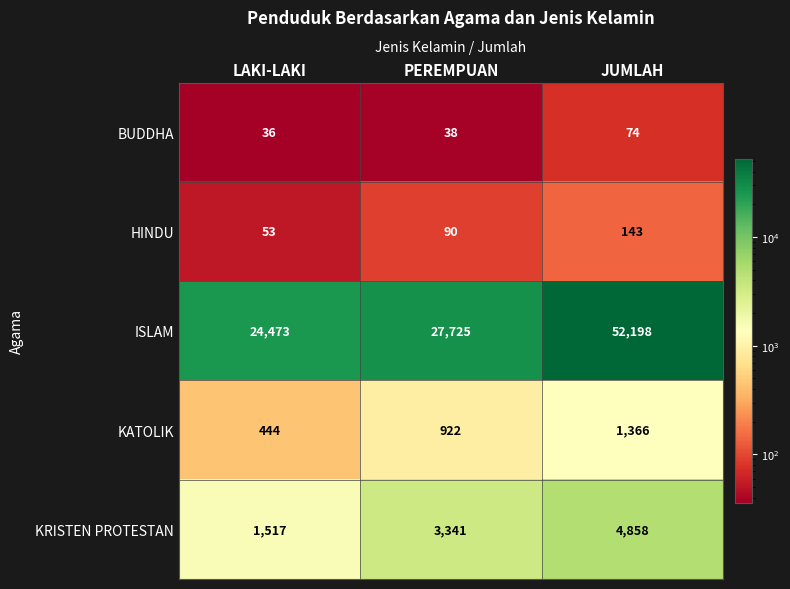

The HINDU series shows 53 at LAKI-LAKI. True or false?

True